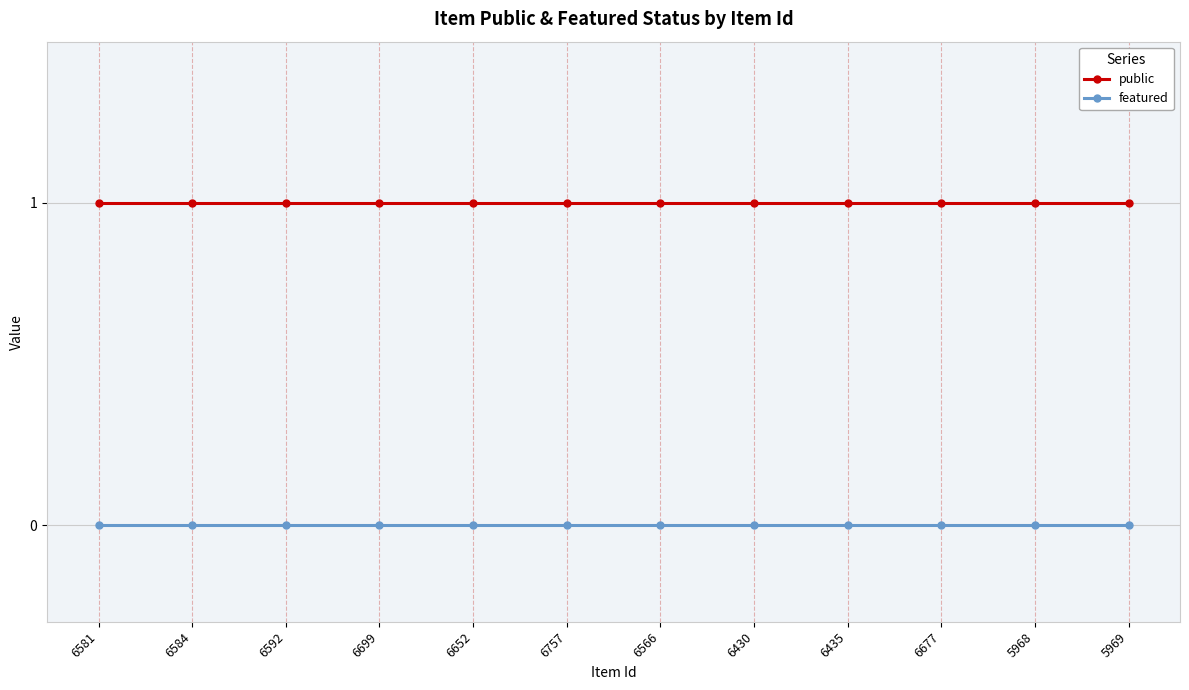

True or false: public and featured cross at least once.

False